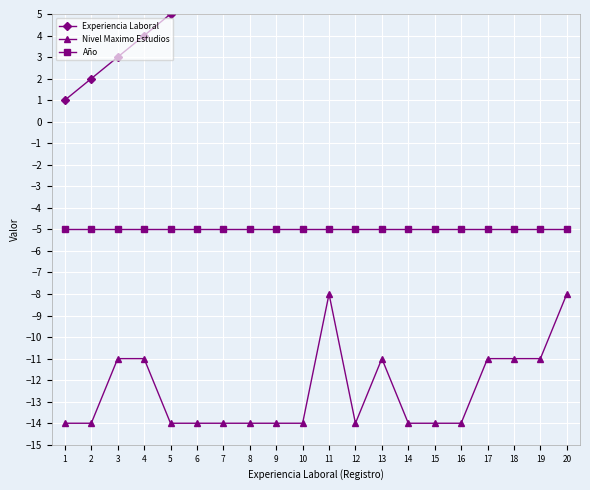

What value does the Experiencia Laboral series have at 15, to the nearest 5?

15